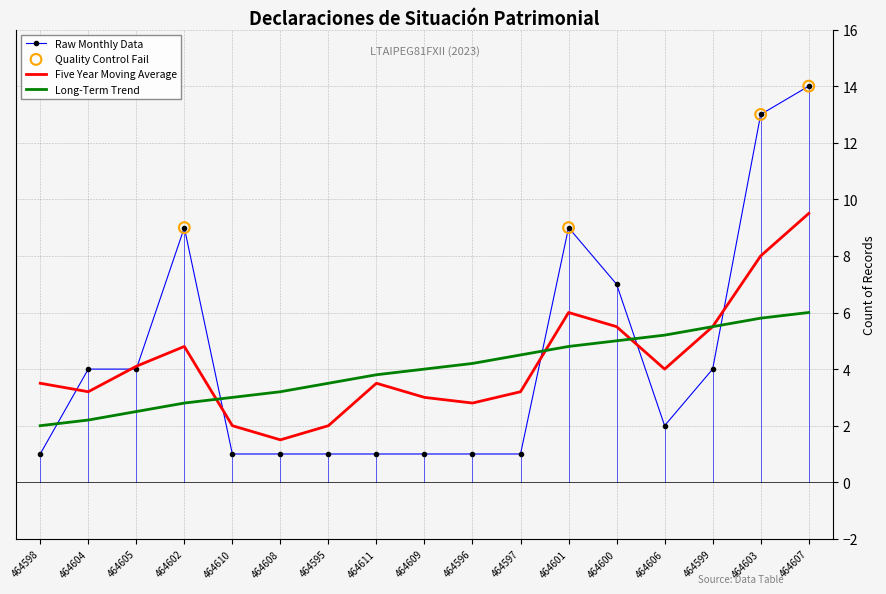

Which series has the largest range (max minus min)?

Raw Monthly Data